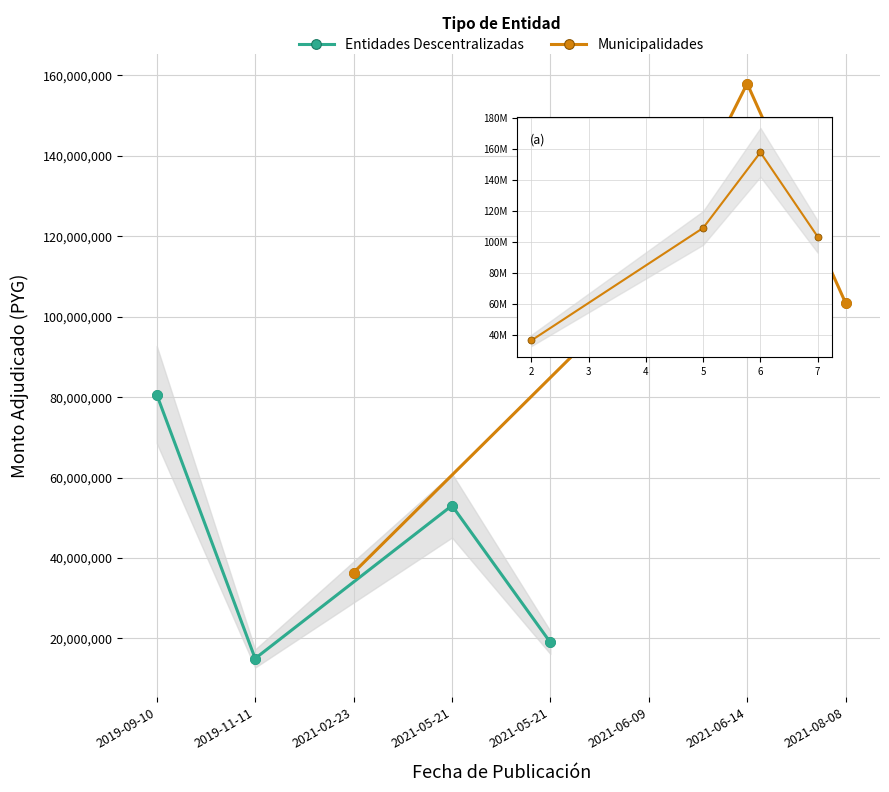

Which series has the widest spread of Y values?

Municipalidades